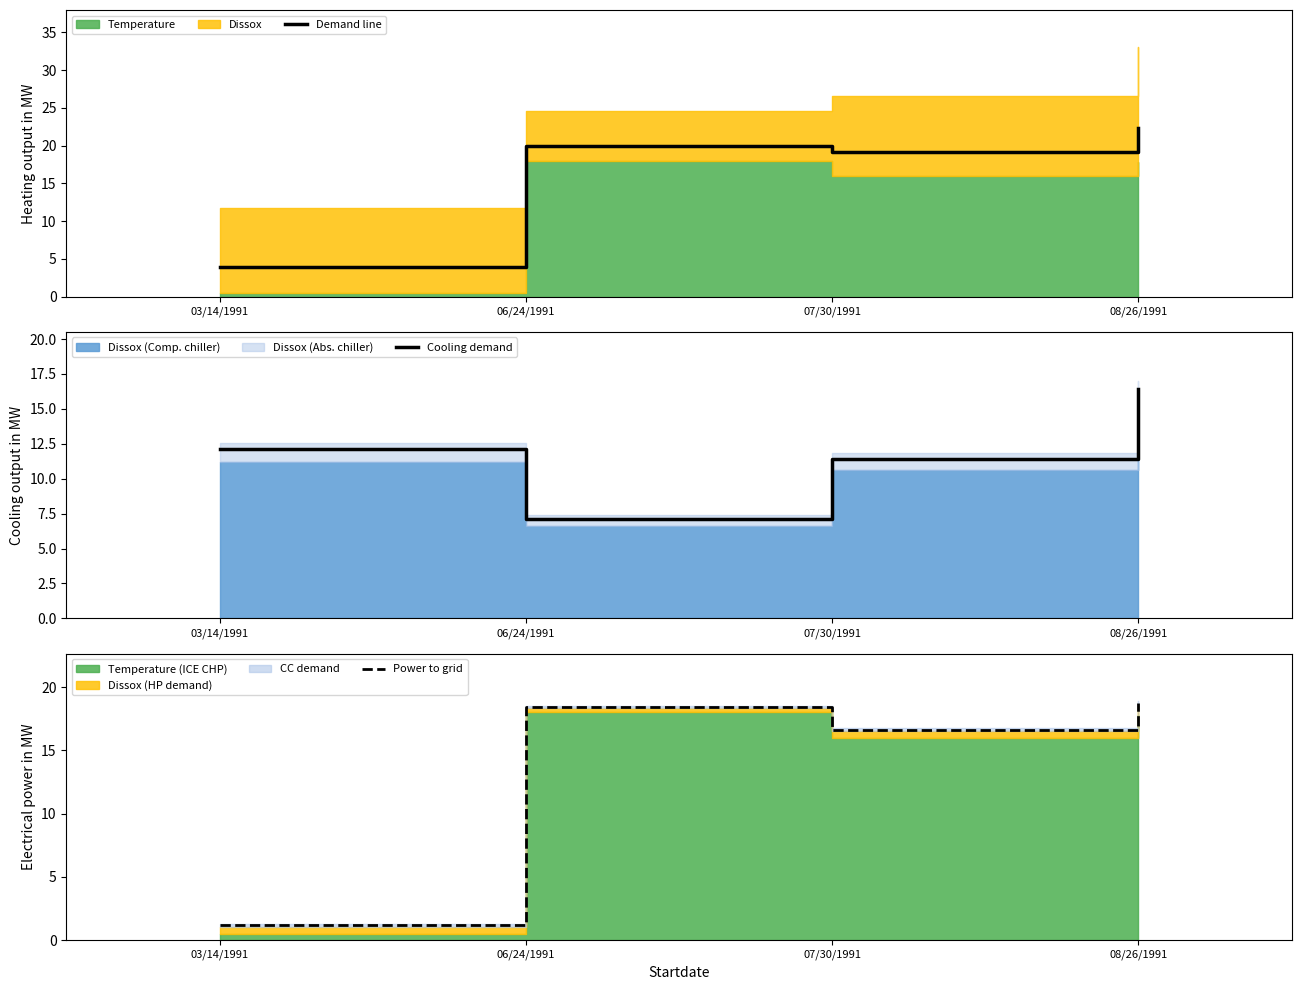

Reading left to right, what are all the values shown in this chart?

Demand line: 3.9	20.0	19.2	22.4
Cooling demand: 12.1	7.1	11.4	16.4
Power to grid: 1.2	18.4	16.6	18.7